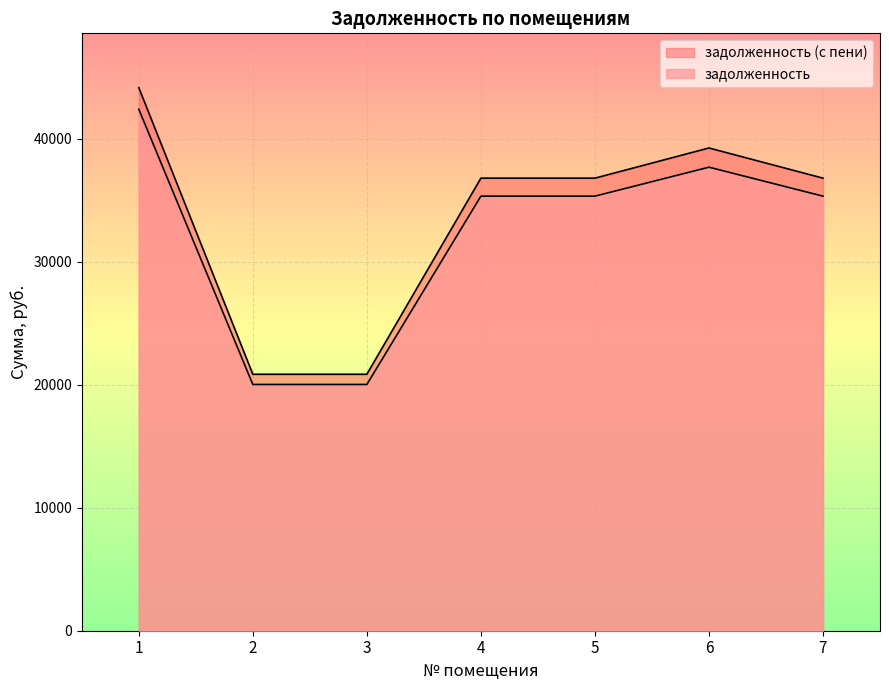

How many lines are shown in the chart?

2